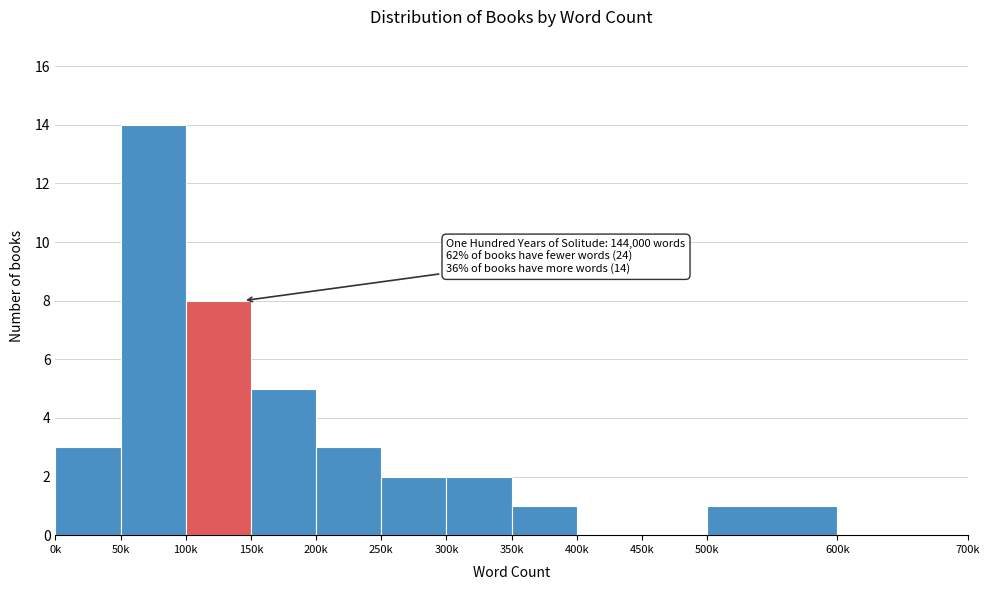

Reading left to right, what are all the values shown in this chart?

0k=3	50k=14	100k=8	150k=5	200k=3	250k=2	300k=2	350k=1	400k=0	450k=0	500k=1	600k=0